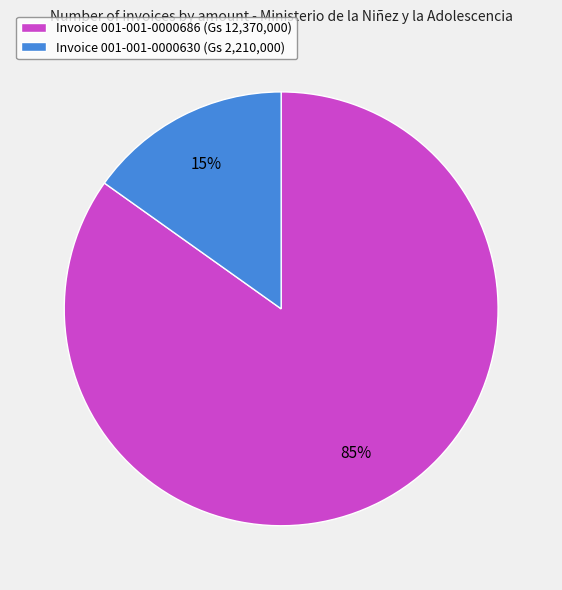

Between Invoice 001-001-0000630 (Gs 2,210,000) and Invoice 001-001-0000686 (Gs 12,370,000), which is larger?

Invoice 001-001-0000686 (Gs 12,370,000)